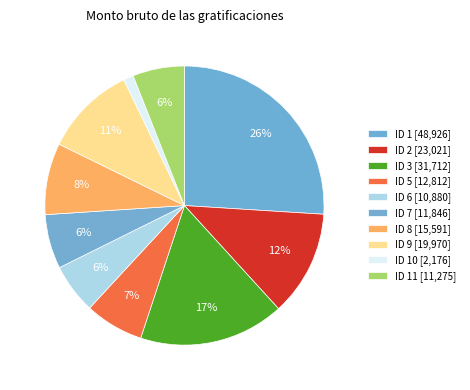

What is the largest slice in the pie chart?

ID 1